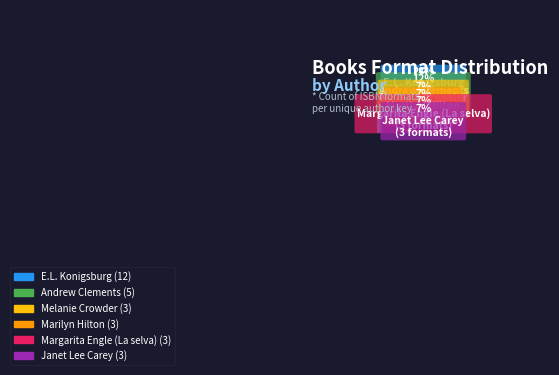

Is it true that E.L. Konigsburg is 38% of the pie?

False